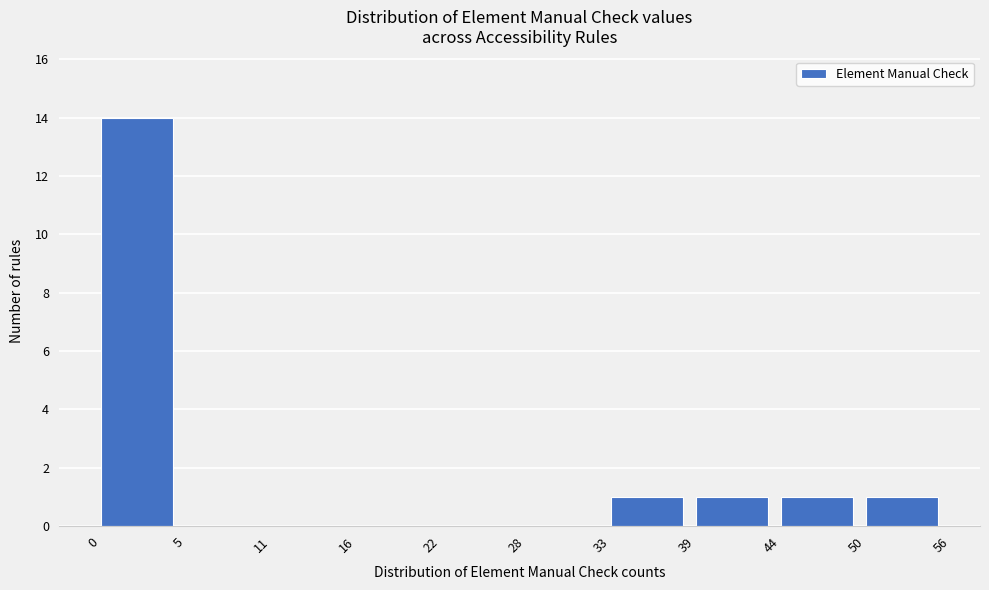

Reading right to left, transcribe all the data shown in this chart.

50=1	44=1	39=1	33=1	28=0	22=0	16=0	11=0	5=0	0=14